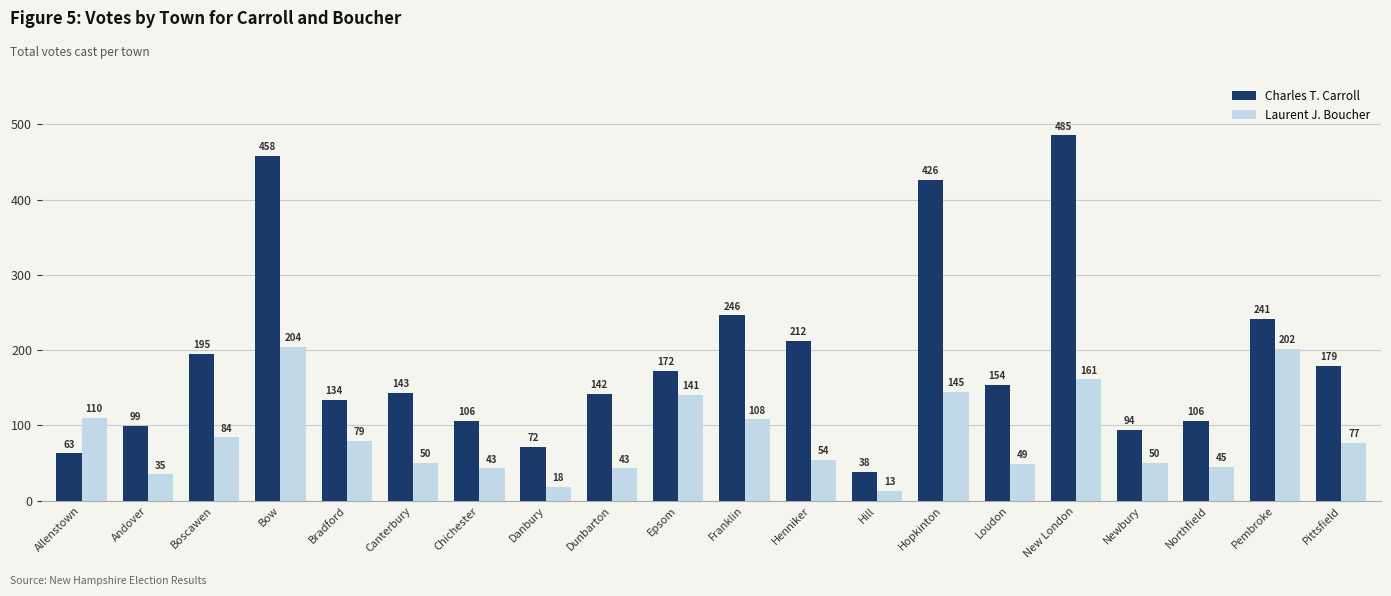

What is the approximate value of Laurent J. Boucher at Bow?

204